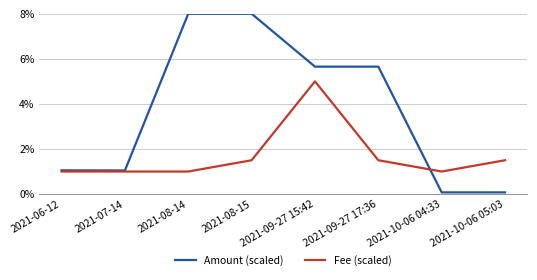

What is the difference between the highest and lowest values at 2021-09-27 15:42?

0.7